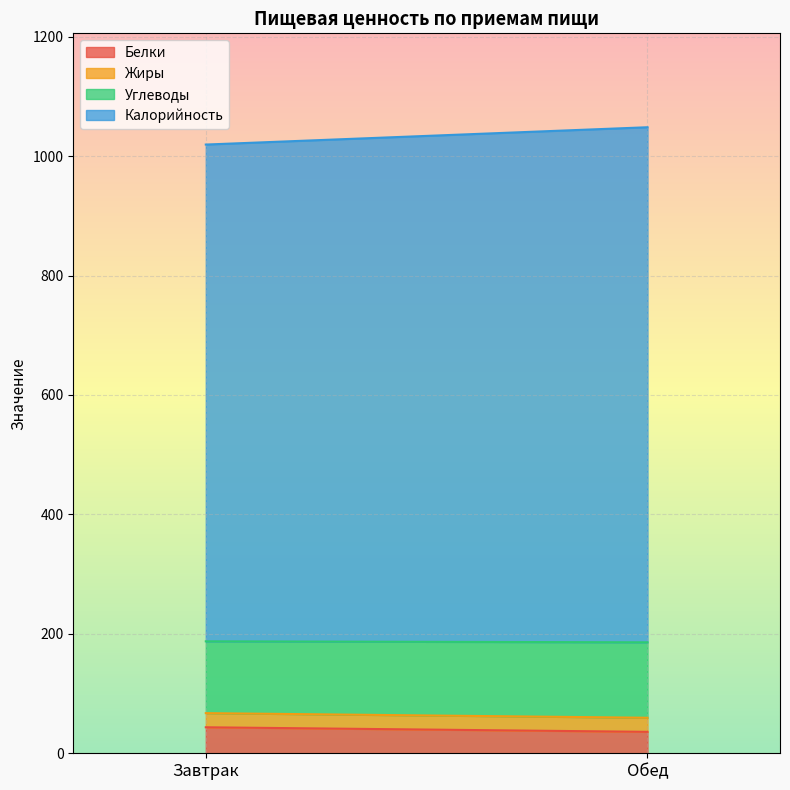

What is the difference between the highest and lowest values at Завтрак?

808.2